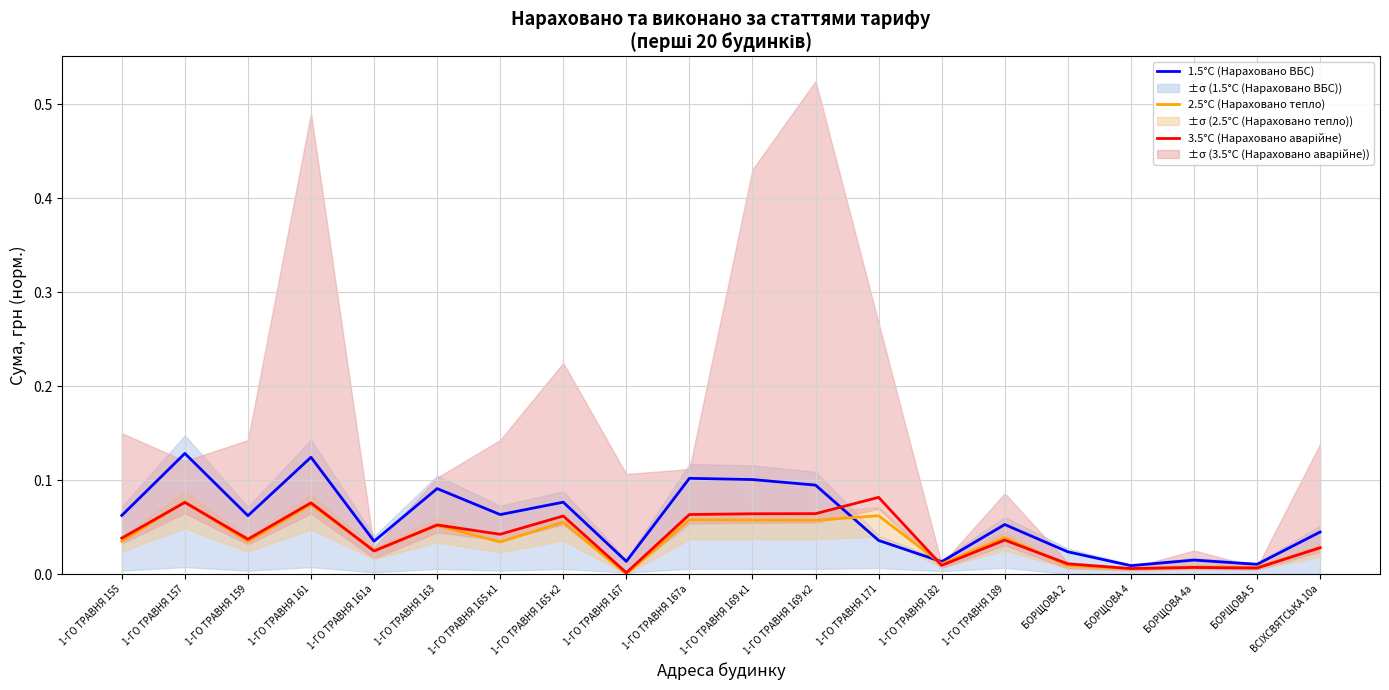

What is the difference between the second highest and second lowest values in the 3.5°C (Нараховано аварійне) series?

0.1